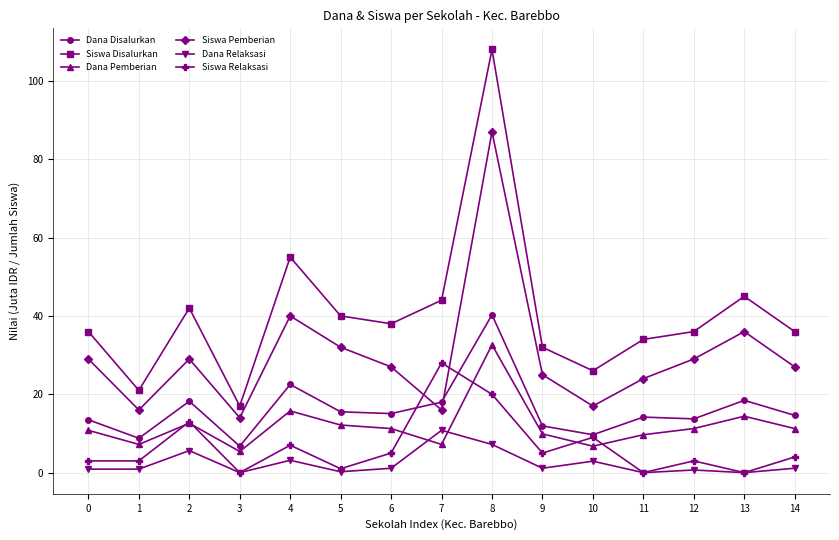

What is the minimum value for Dana Disalurkan?

6.8